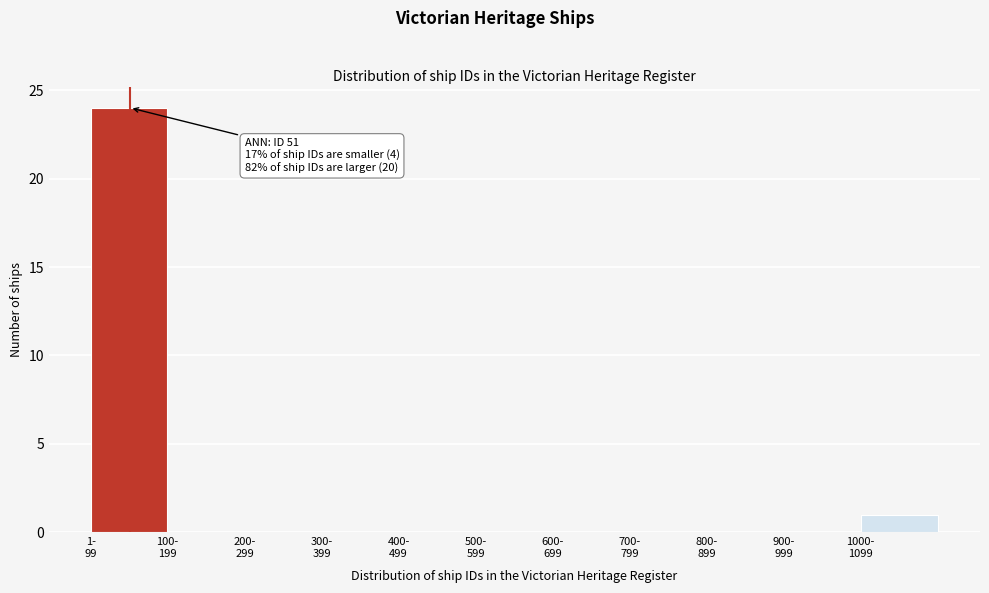

What is the maximum value shown in the chart?

24